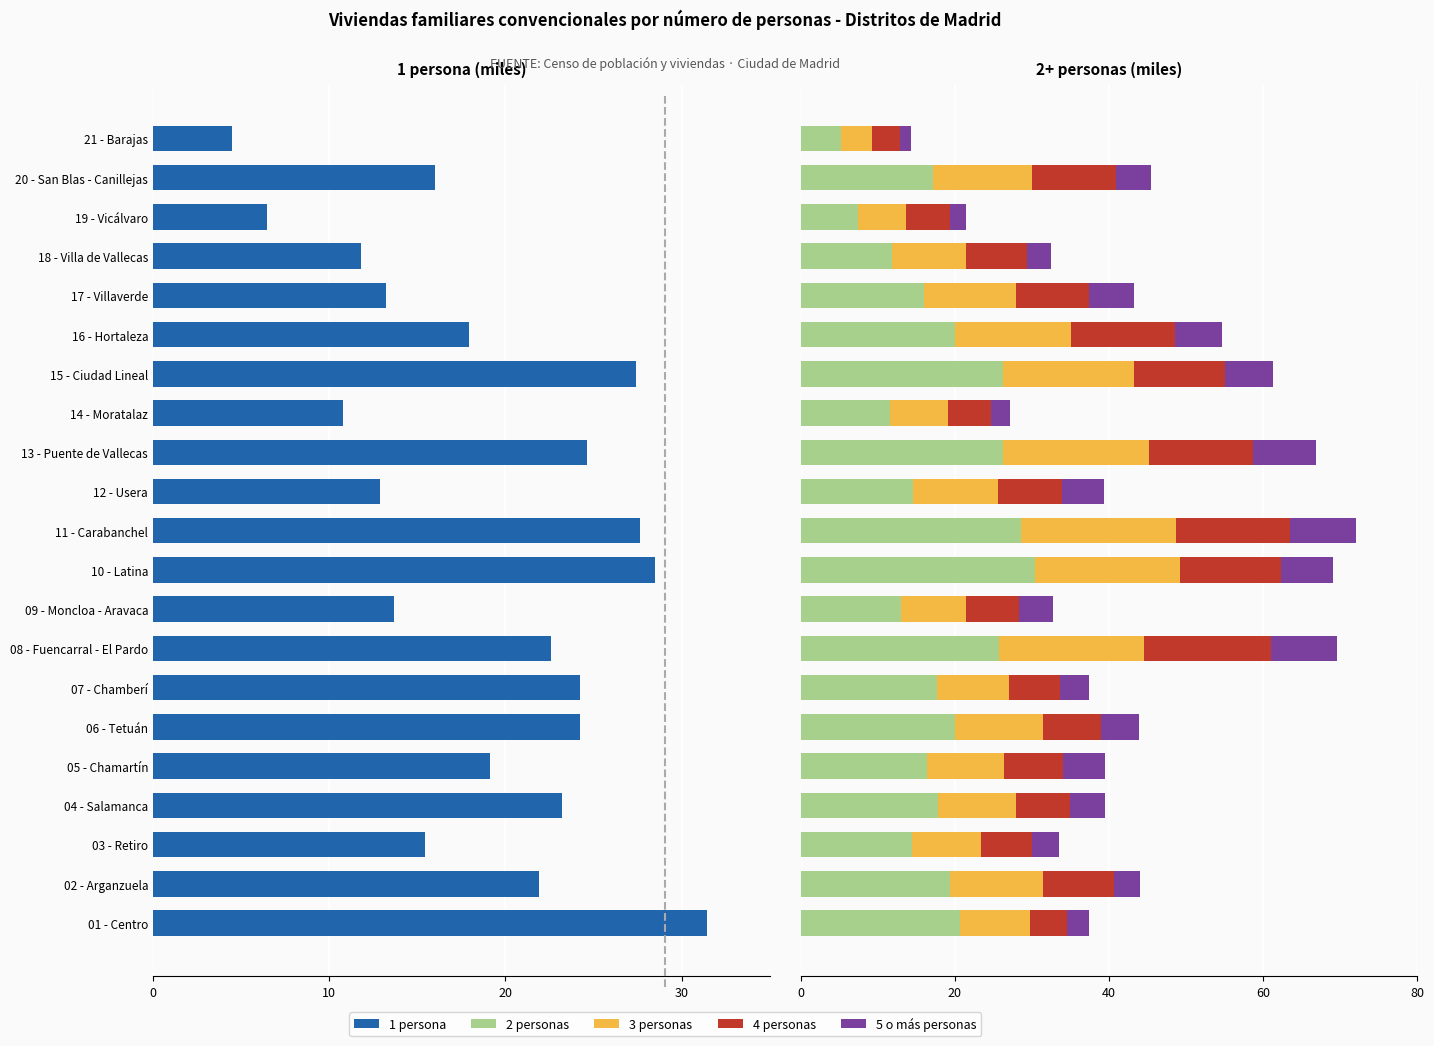

What is the value of the 2 personas bar at the 12th from the left?

14.6